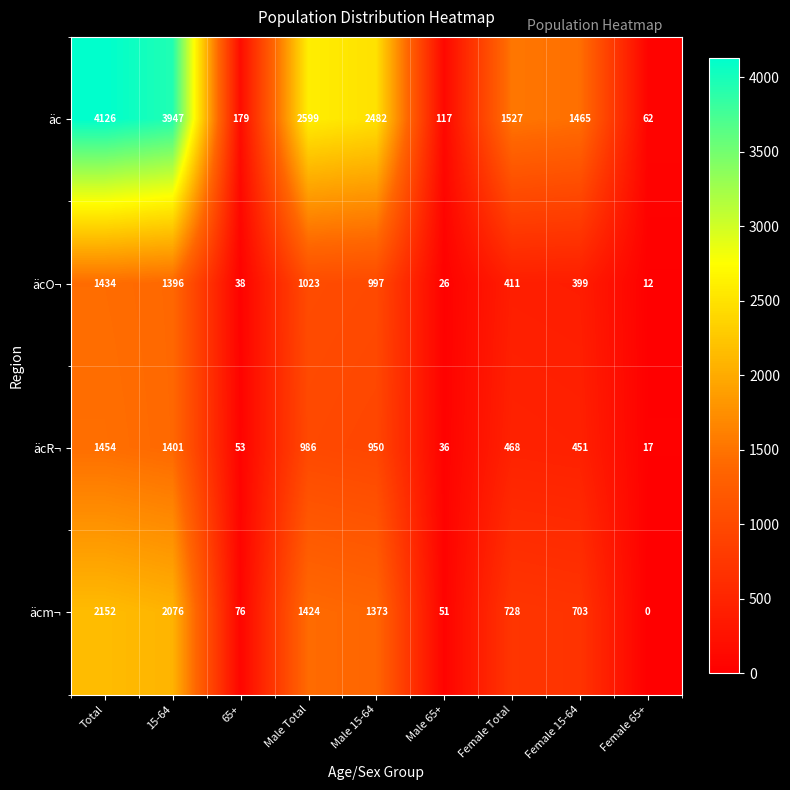

Rank the series by their maximum value, from lowest to highest.

äcO¬, äcR¬, äcm¬, äc